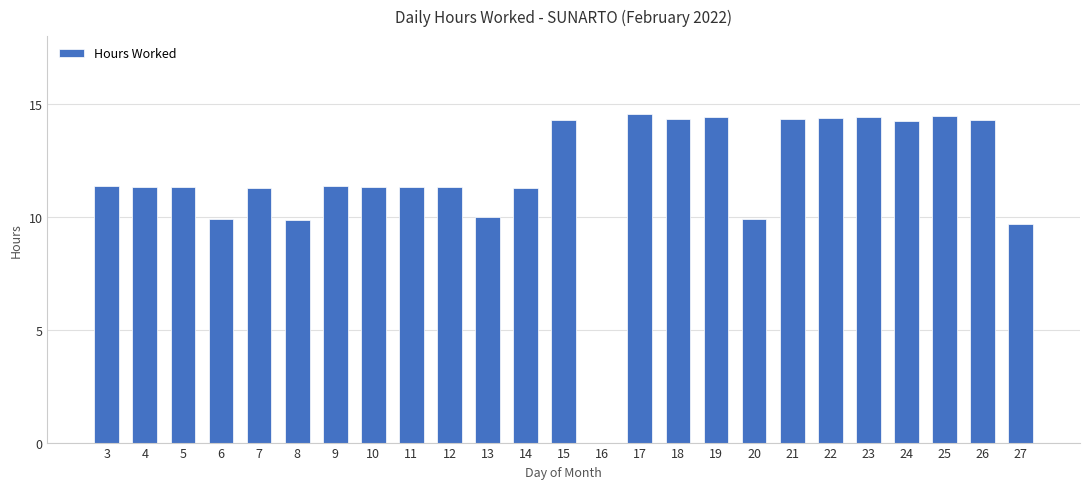

What is the sum of the values at 11 and 17?

25.9